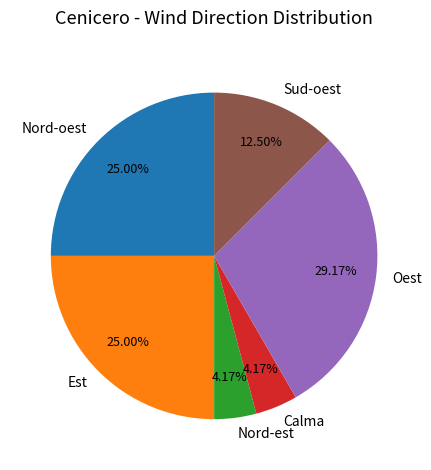

Approximately how many times larger is the value at Sud-oest compared to Oest?

0.4